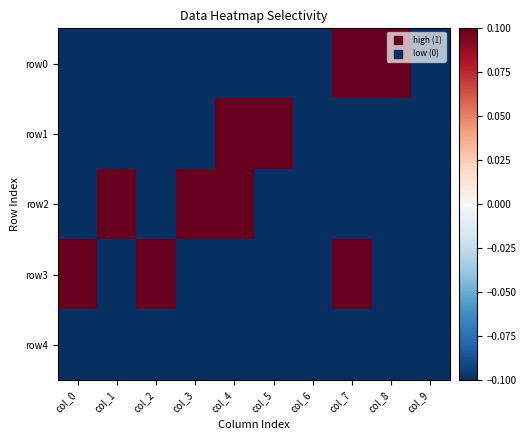

At how many categories does at least one series exceed 0?

8